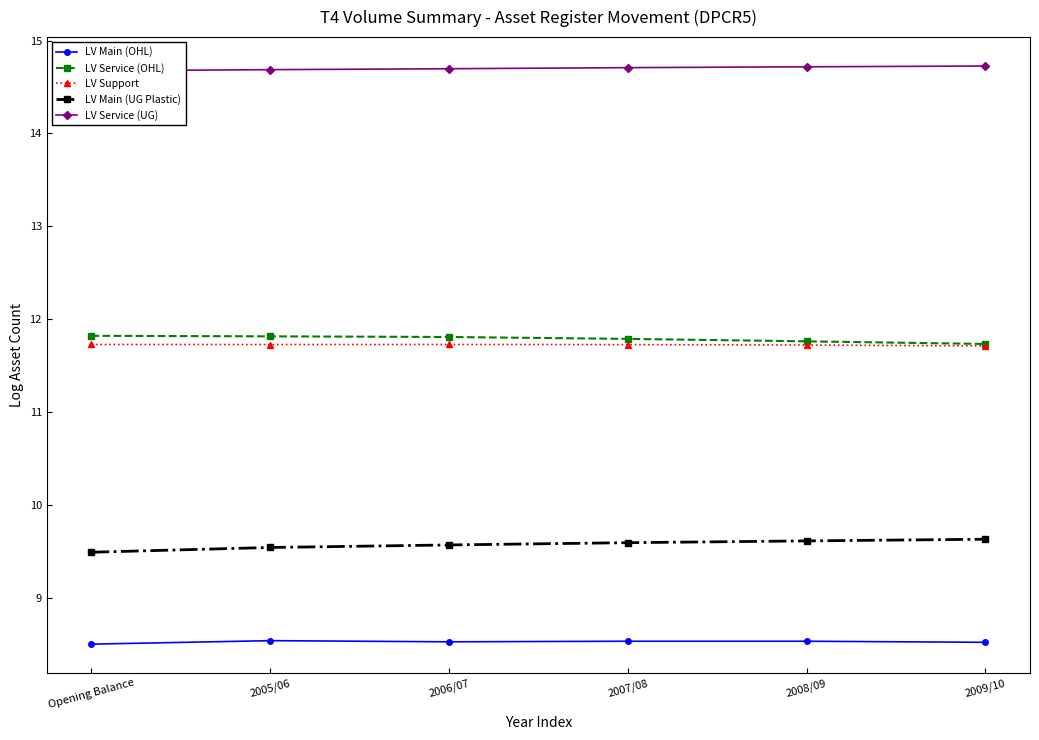

What is the sum of the LV Main (UG Plastic) values at 2005/06 and 2009/10?

19.2